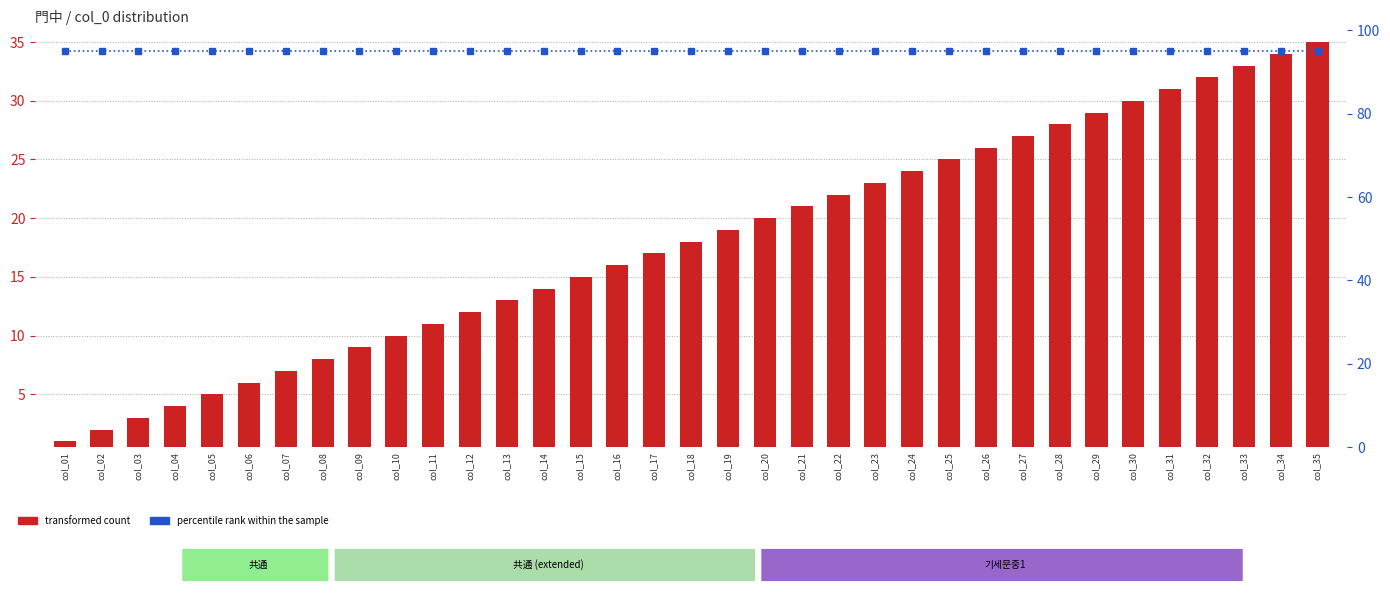

Reading left to right, what are all the values shown in this chart?

transformed count: col_01=1	col_02=2	col_03=3	col_04=4	col_05=5	col_06=6	col_07=7	col_08=8	col_09=9	col_10=10	col_11=11	col_12=12	col_13=13	col_14=14	col_15=15	col_16=16	col_17=17	col_18=18	col_19=19	col_20=20	col_21=21	col_22=22	col_23=23	col_24=24	col_25=25	col_26=26	col_27=27	col_28=28	col_29=29	col_30=30	col_31=31	col_32=32	col_33=33	col_34=34	col_35=35
percentile rank within the sample: col_01=95	col_02=95	col_03=95	col_04=95	col_05=95	col_06=95	col_07=95	col_08=95	col_09=95	col_10=95	col_11=95	col_12=95	col_13=95	col_14=95	col_15=95	col_16=95	col_17=95	col_18=95	col_19=95	col_20=95	col_21=95	col_22=95	col_23=95	col_24=95	col_25=95	col_26=95	col_27=95	col_28=95	col_29=95	col_30=95	col_31=95	col_32=95	col_33=95	col_34=95	col_35=95